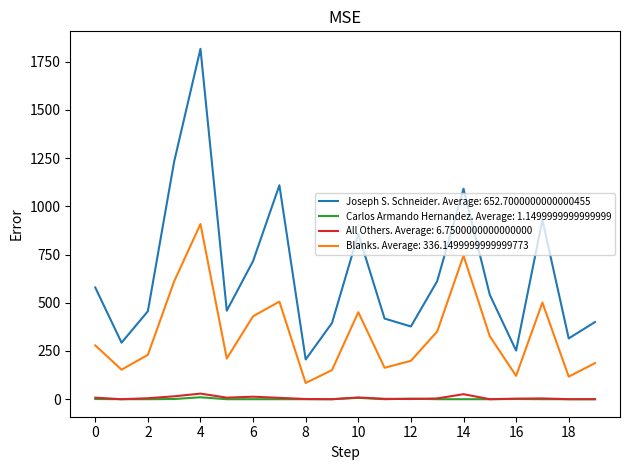

Which series has the largest total across all categories?

Joseph S. Schneider. Average: 652.7000000000000455